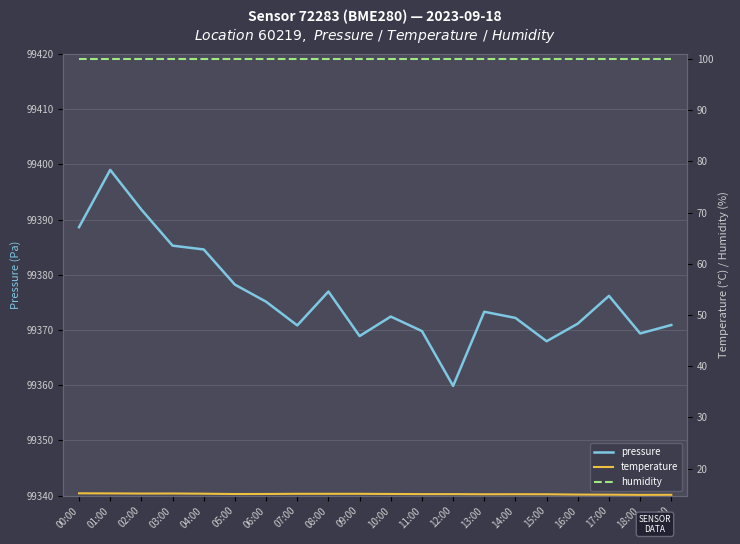

What are all the series names shown in the legend?

pressure, temperature, humidity